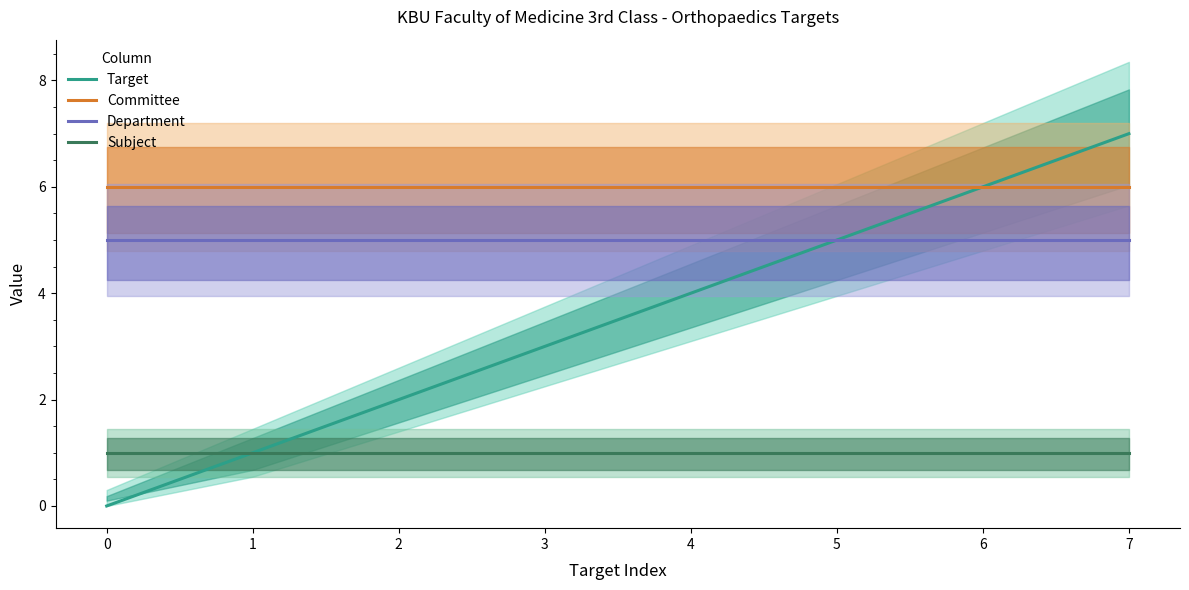

What is the spread (max minus min) of values at 1?

5